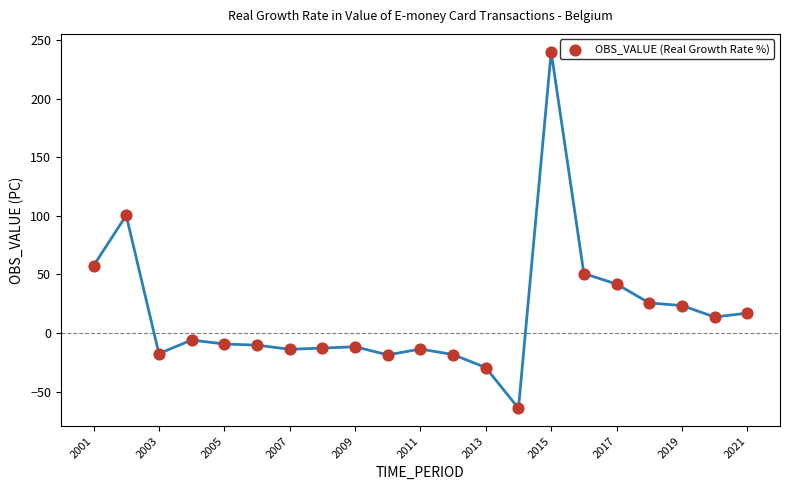

What Y value in the scatter plot is closest to 87?

100.5